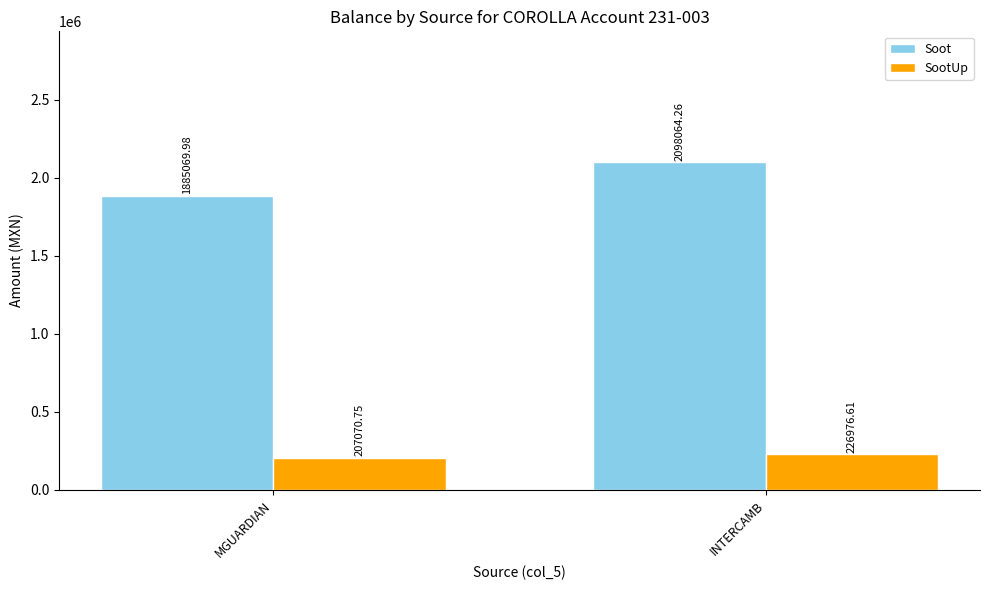

Which series has the largest range (max minus min)?

Soot